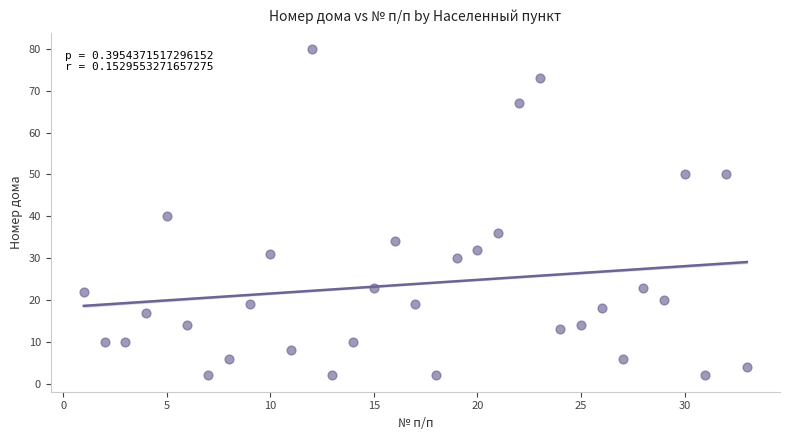

What is the range of X values (max minus min)?

32